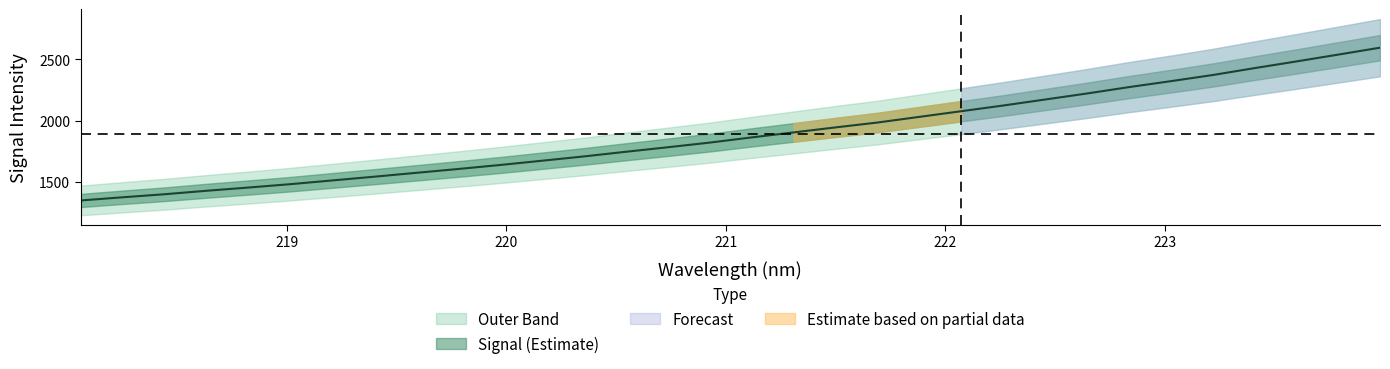

What is the maximum value shown in the chart?

2594.6